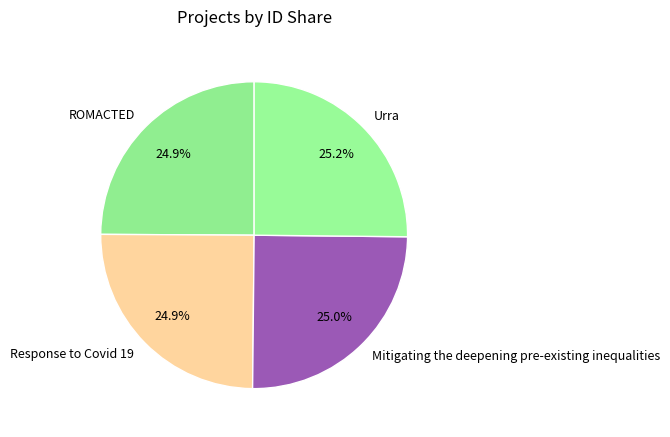

What percentage is NOT represented by Urra?

74.8%